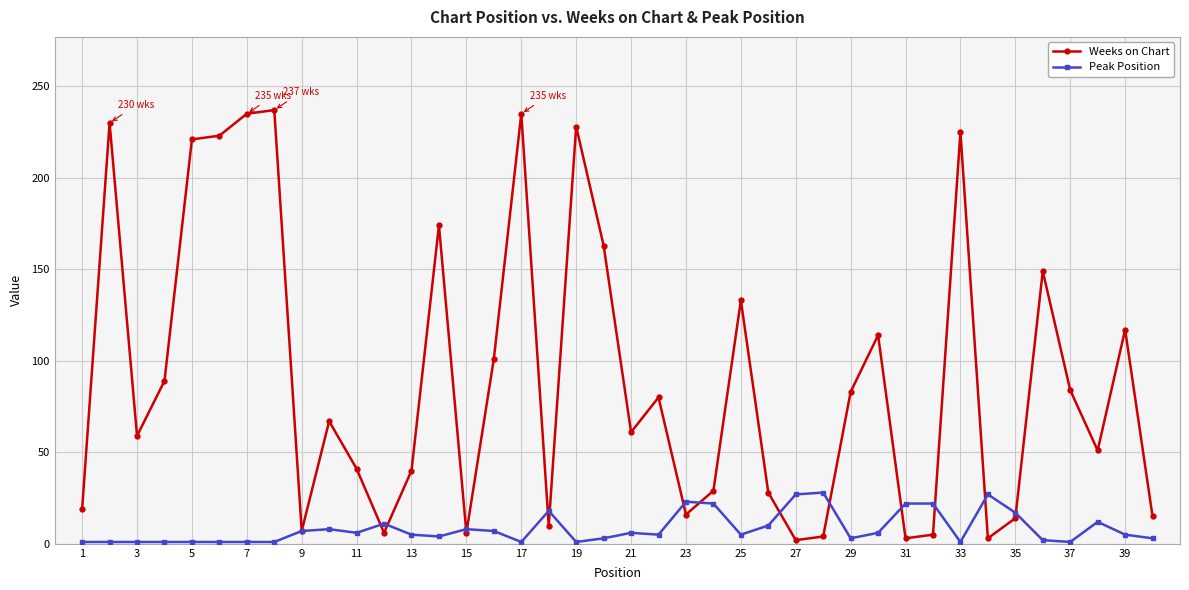

What are all the series names shown in the legend?

Weeks on Chart, Peak Position